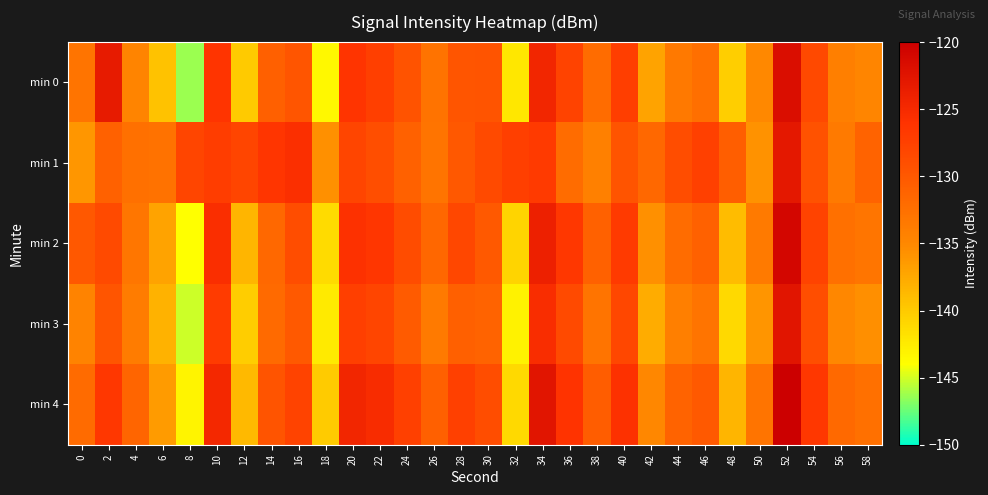

Reading left to right, list all the values displayed in this chart.

min 0: 0=-133.0	2=-123.2	4=-134.6	6=-139.4	8=-146.3	10=-126.2	12=-140.0	14=-130.8	16=-129.6	18=-143.5	20=-126.1	22=-127.3	24=-129.5	26=-132.8	28=-129.7	30=-129.6	32=-142.2	34=-124.6	36=-127.8	38=-132.2	40=-127.2	42=-137.0	44=-133.4	46=-132.4	48=-140.3	50=-135.1	52=-121.7	54=-128.3	56=-134.1	58=-134.7
min 1: 0=-136.1	2=-131.0	4=-132.4	6=-132.7	8=-128.0	10=-127.1	12=-128.0	14=-126.3	16=-125.6	18=-135.7	20=-128.0	22=-129.0	24=-131.0	26=-133.0	28=-130.0	30=-128.5	32=-127.3	34=-126.8	36=-132.1	38=-134.2	40=-129.5	42=-131.7	44=-128.9	46=-127.4	48=-130.6	50=-135.8	52=-122.9	54=-129.3	56=-133.5	58=-131.2
min 2: 0=-130.0	2=-128.5	4=-133.2	6=-137.1	8=-144.0	10=-125.5	12=-138.4	14=-131.7	16=-128.9	18=-141.3	20=-125.8	22=-126.4	24=-128.7	26=-131.5	28=-128.2	30=-130.1	32=-140.8	34=-123.9	36=-126.5	38=-131.0	40=-126.8	42=-135.7	44=-132.1	46=-131.0	48=-138.9	50=-133.5	52=-120.9	54=-127.8	56=-132.5	58=-133.1
min 3: 0=-134.5	2=-129.7	4=-133.8	6=-138.2	8=-145.1	10=-127.0	12=-140.2	14=-131.9	16=-130.1	18=-142.5	20=-127.3	22=-128.0	24=-130.2	26=-133.5	28=-130.8	30=-131.2	32=-143.0	34=-125.3	36=-128.5	38=-133.0	40=-128.2	42=-137.8	44=-134.1	46=-133.0	48=-141.2	50=-136.0	52=-122.5	54=-129.0	56=-135.0	58=-135.5
min 4: 0=-132.0	2=-126.5	4=-131.3	6=-136.5	8=-143.2	10=-124.8	12=-138.7	14=-129.5	16=-127.8	18=-140.1	20=-124.5	22=-125.2	24=-127.4	26=-130.8	28=-127.5	30=-128.9	32=-141.2	34=-122.5	36=-126.0	38=-130.5	40=-125.8	42=-134.9	44=-131.2	46=-130.1	48=-138.5	50=-133.0	52=-119.8	54=-126.5	56=-131.8	58=-132.5